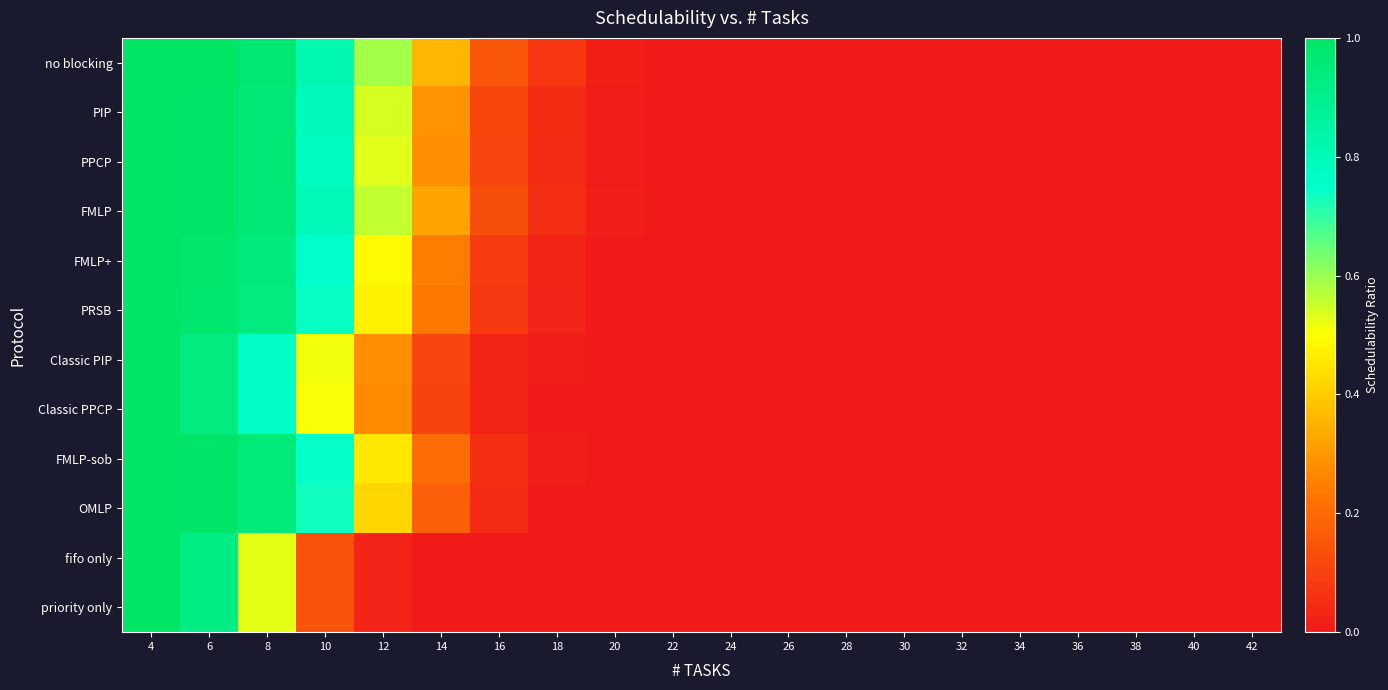

Rank the series by their maximum value, from highest to lowest.

no blocking, PIP, PPCP, PRSB, Classic PIP, Classic PPCP, priority only, FMLP, FMLP+, FMLP-sob, OMLP, fifo only